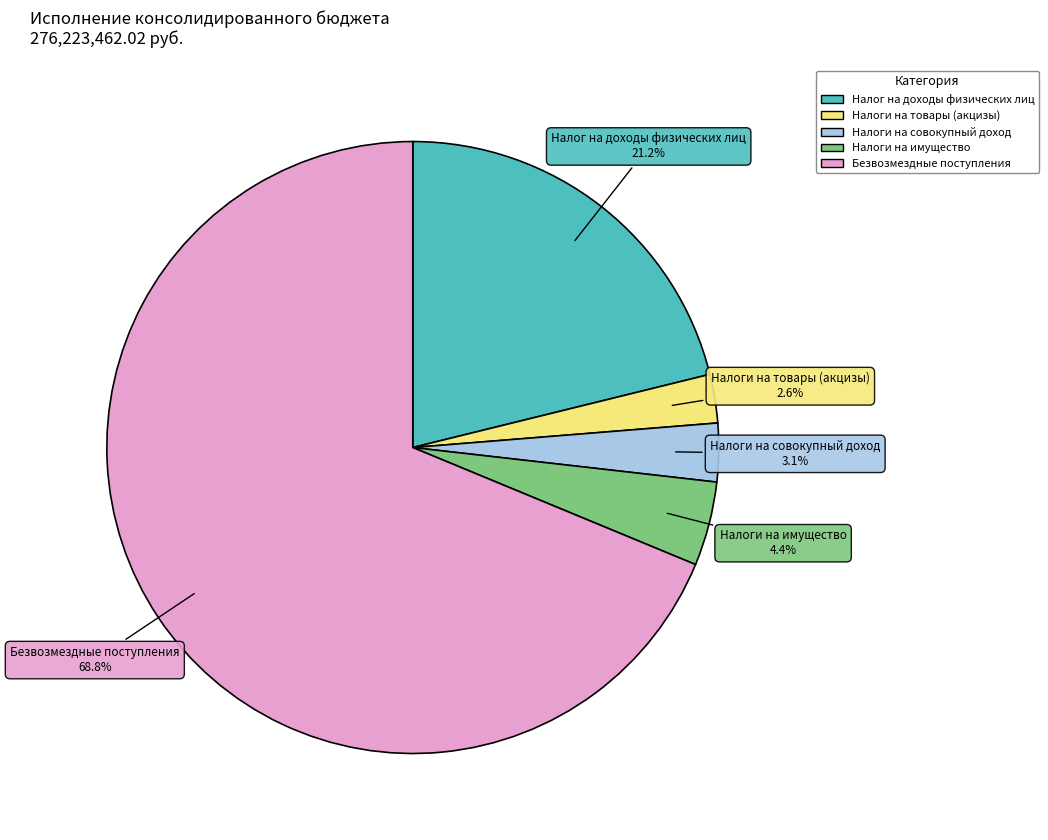

To the nearest percent, what is the average slice percentage?

20%